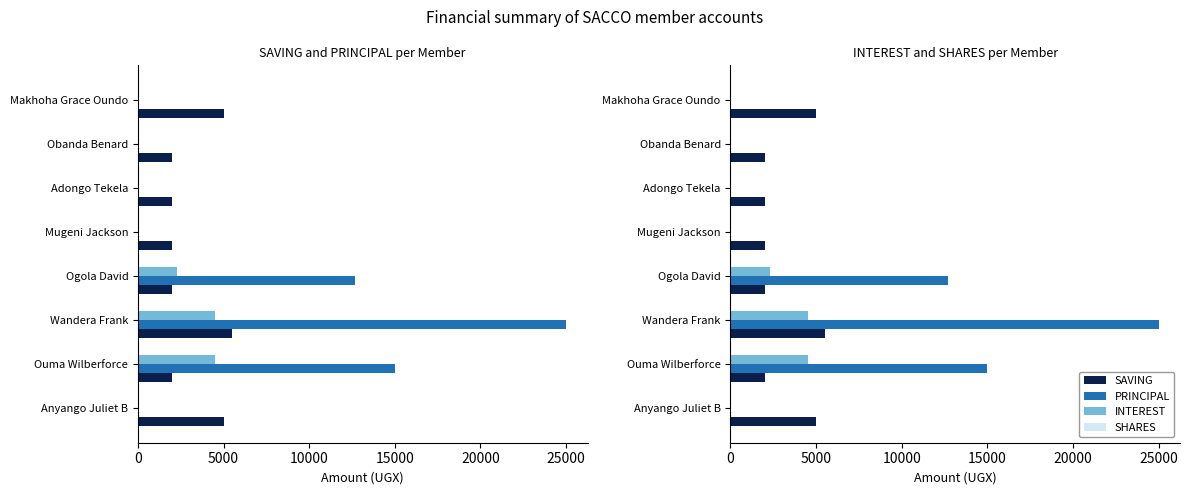

What is the average value of the PRINCIPAL series?

6587.5